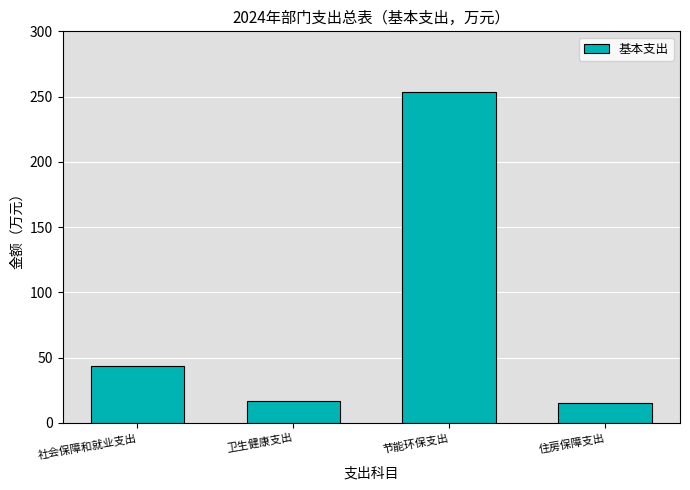

Read the value at 社会保障和就业支出.

43.9